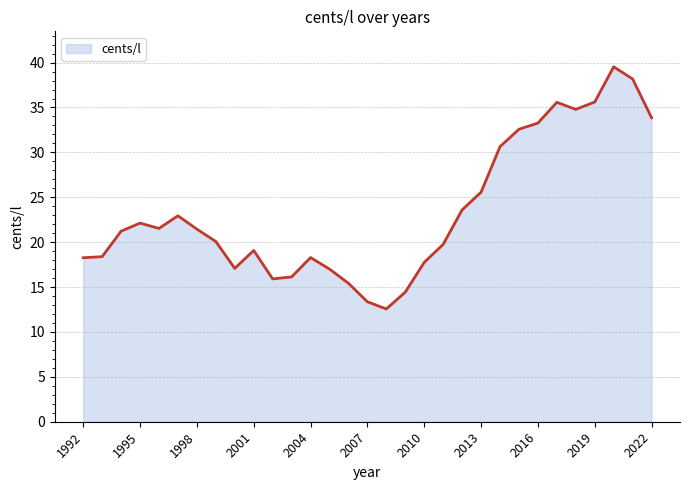

What is the difference between the maximum and minimum values?

27.0